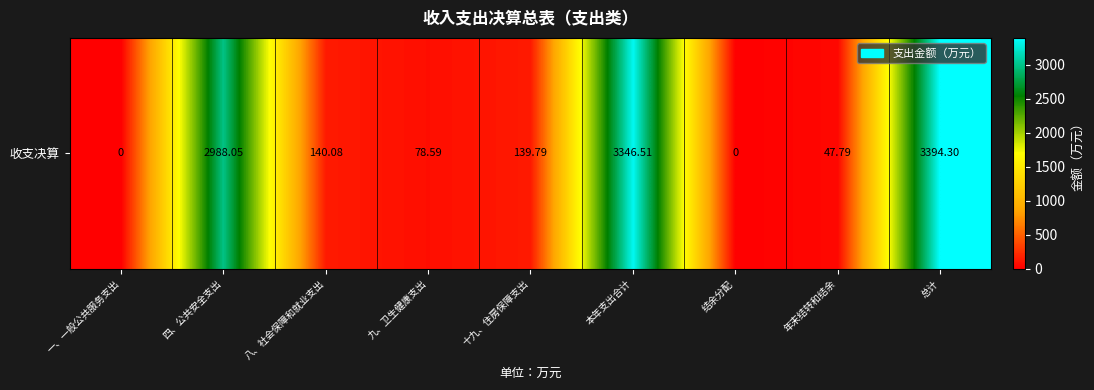

What is the change in value from 本年支出合计 to 年末结转和结余?

-3298.7